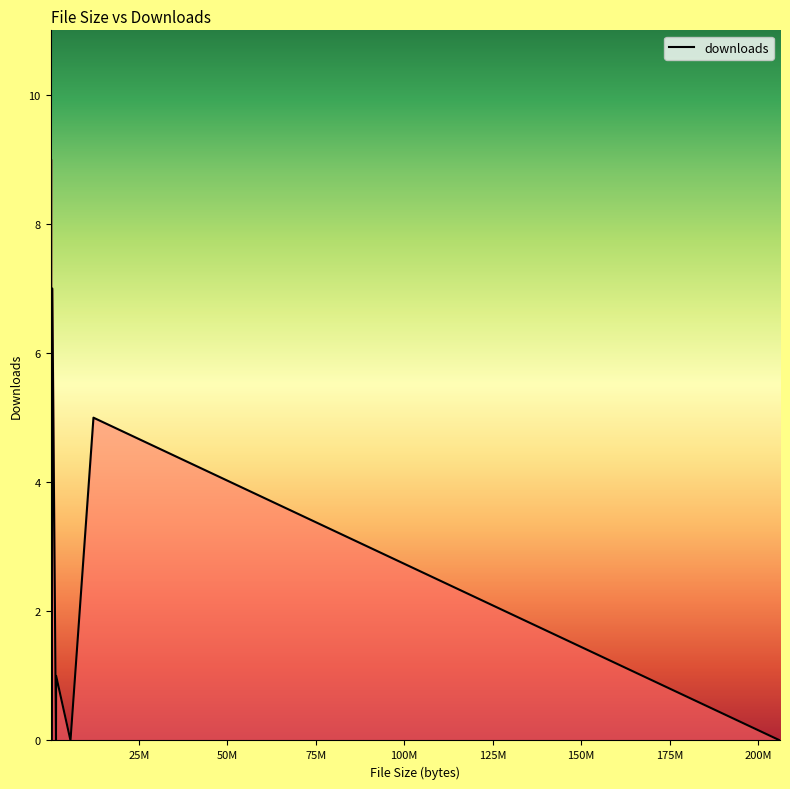

What is the difference between the maximum and minimum values?

9